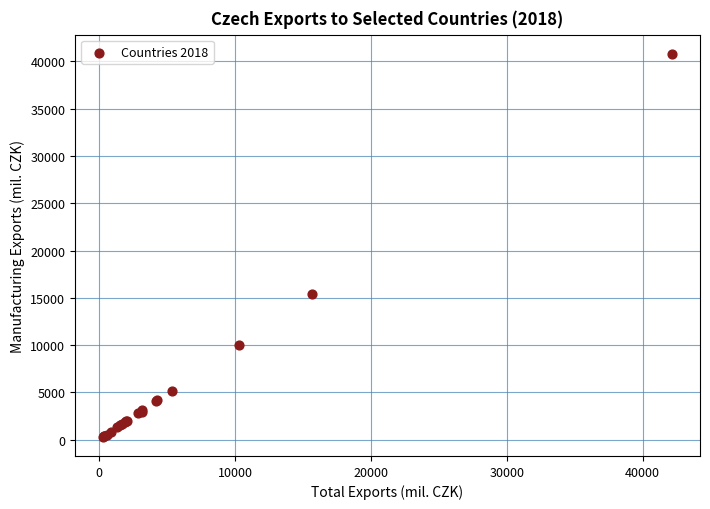

What Y value in the scatter plot is closest to 20553?

15353